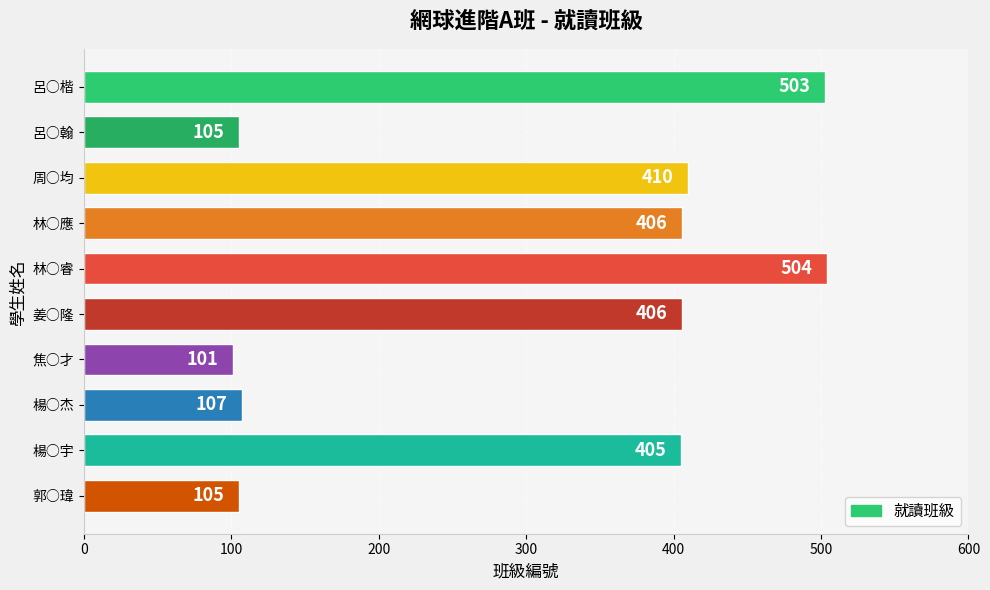

What is the label of the 2nd bar from the bottom?

楊○宇